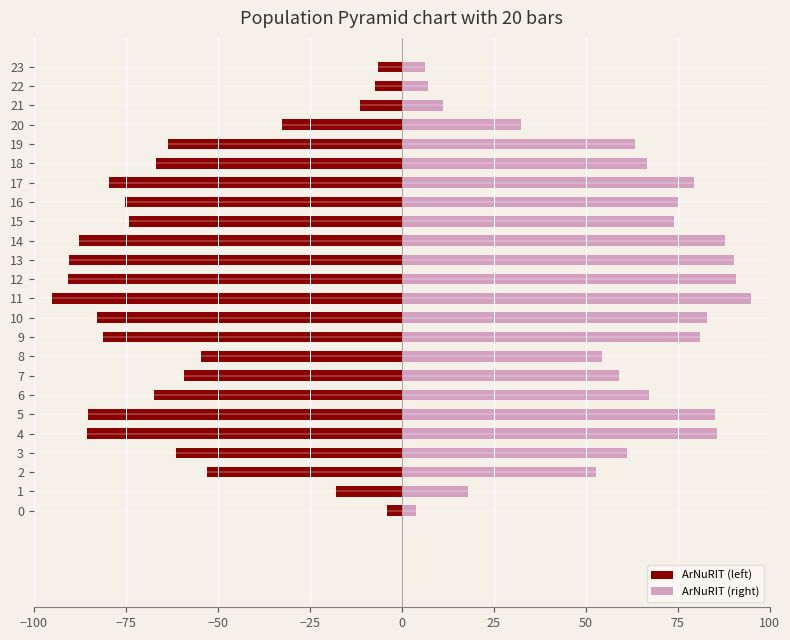

How many data points in ArNuRIT (right) are above 67?

12